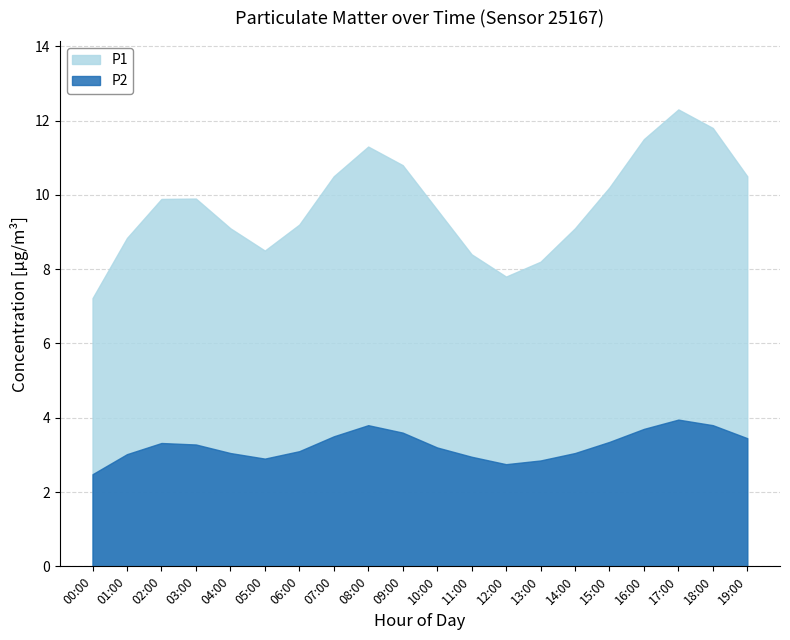

At how many categories does at least one series exceed 9?

14